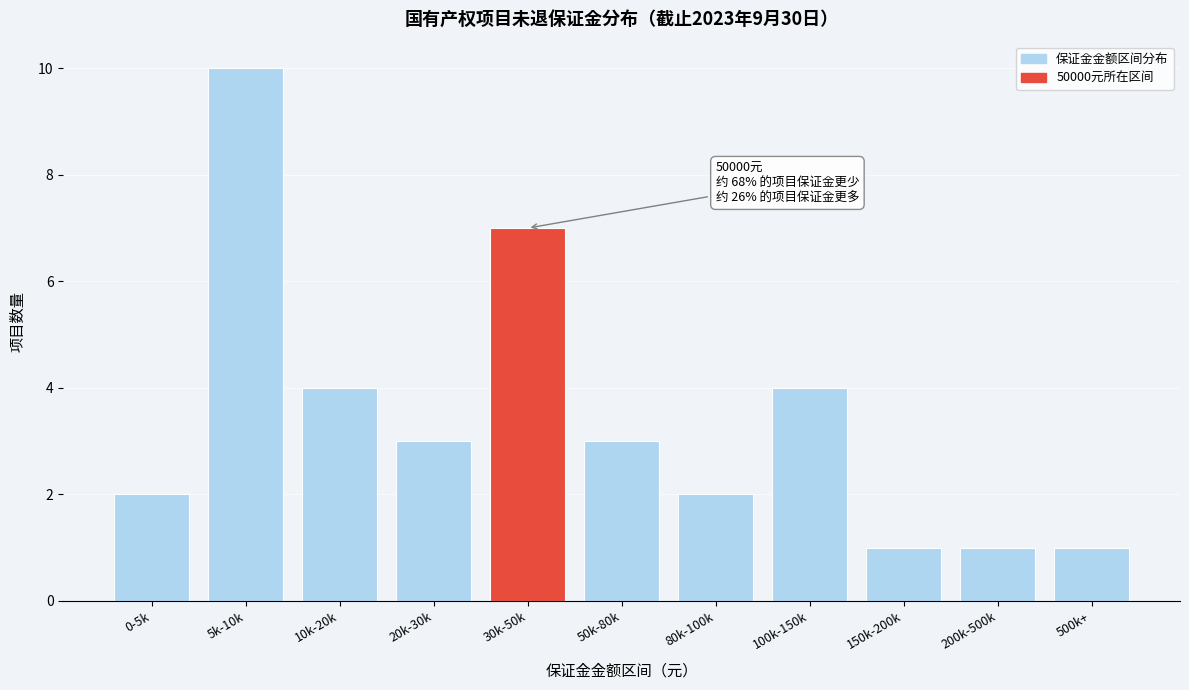

Reading left to right, transcribe all the data shown in this chart.

0-5k=2	5k-10k=10	10k-20k=4	20k-30k=3	30k-50k=7	50k-80k=3	80k-100k=2	100k-150k=4	150k-200k=1	200k-500k=1	500k+=1